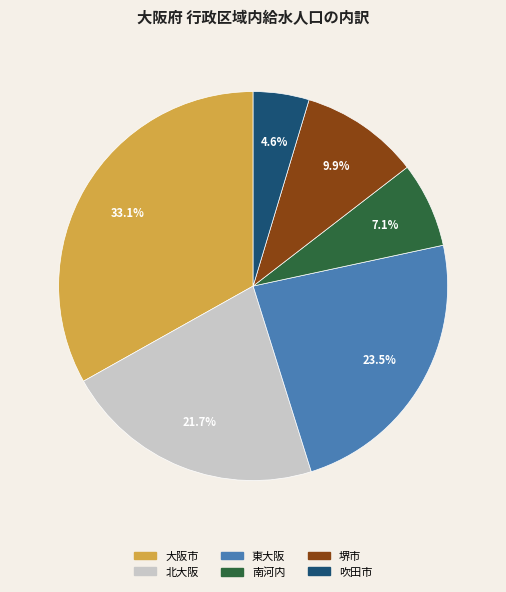

Rank the categories by value from lowest to highest.

吹田市, 南河内, 堺市, 北大阪, 東大阪, 大阪市